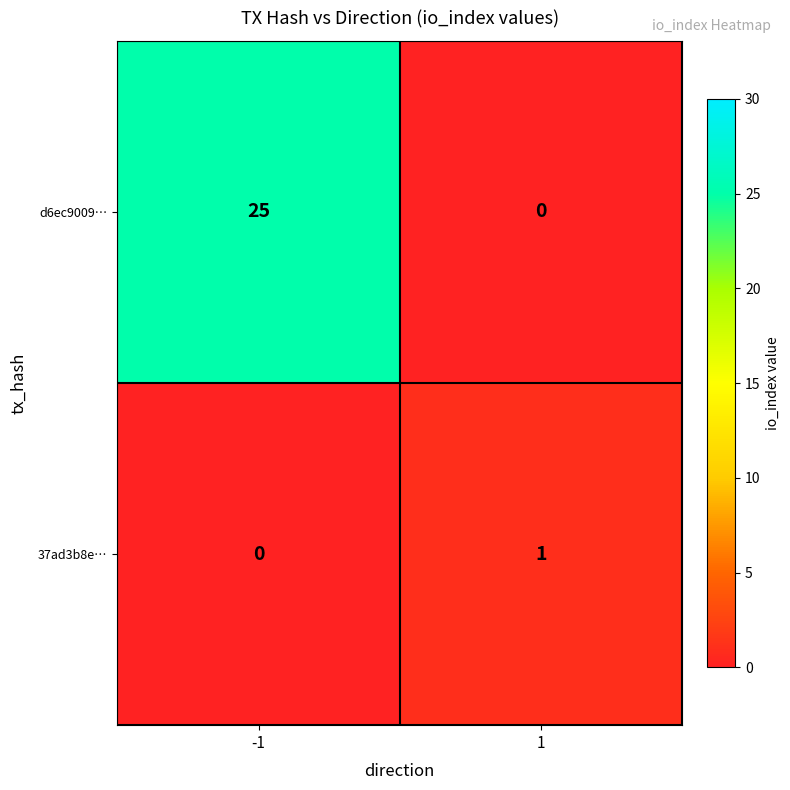

Reading left to right, extract all data points from this chart.

d6ec9009…: -1=25	1=0
37ad3b8e…: -1=0	1=1